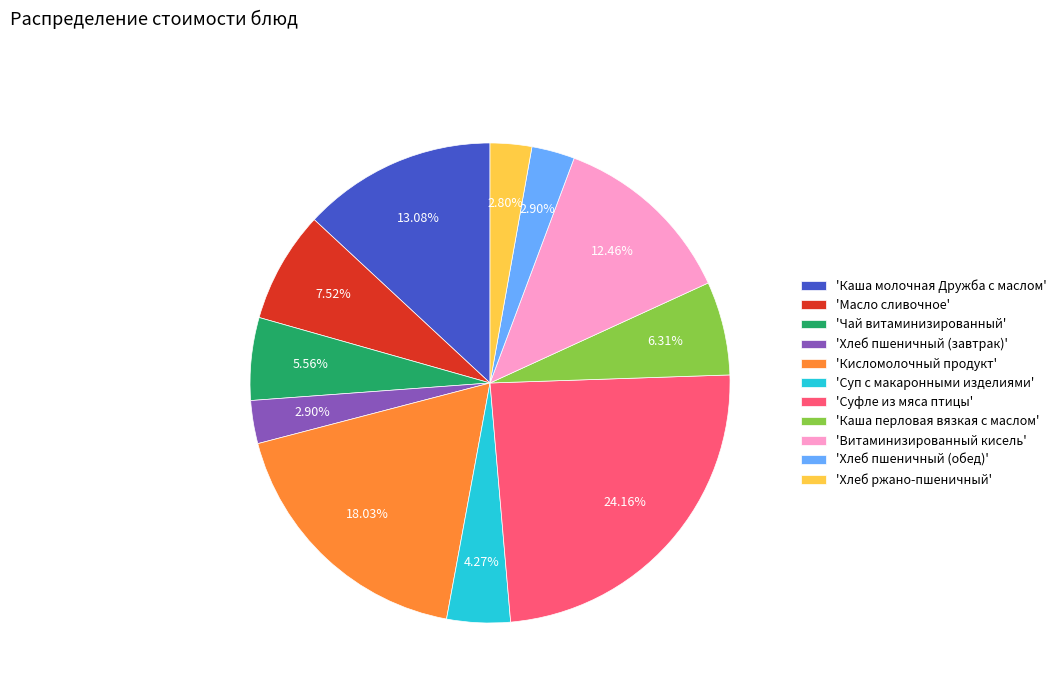

Between 'Чай витаминизированный' and 'Суп с макаронными изделиями', which is larger?

'Чай витаминизированный'